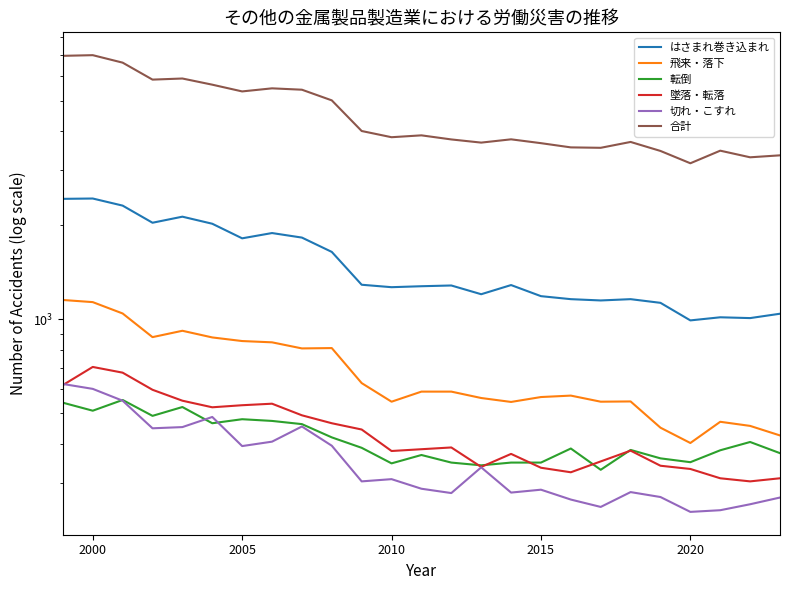

Where is the first local maximum for はさまれ巻き込まれ?

2000